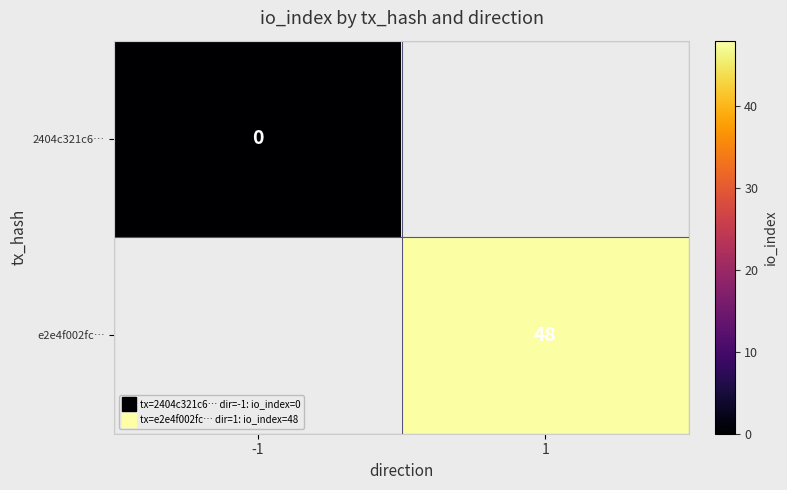

List the series in order of their peak value, lowest first.

2404c321c6…, e2e4f002fc…